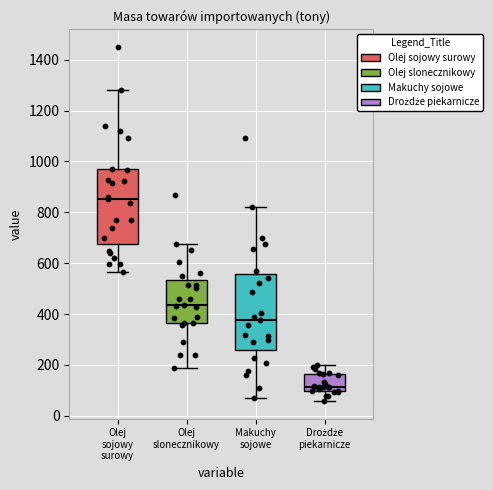

Where does the lower whisker of the box for Olej slonecznikowy end on the y-axis? The values are not printed on the chart, so give them approximately, as read against the axis.

180